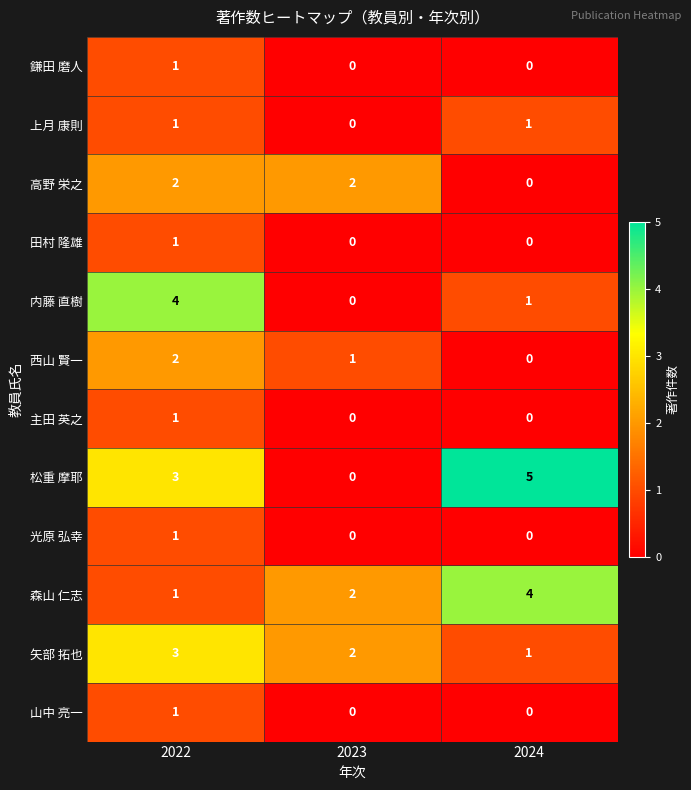

How many distinct data groups are displayed?

12